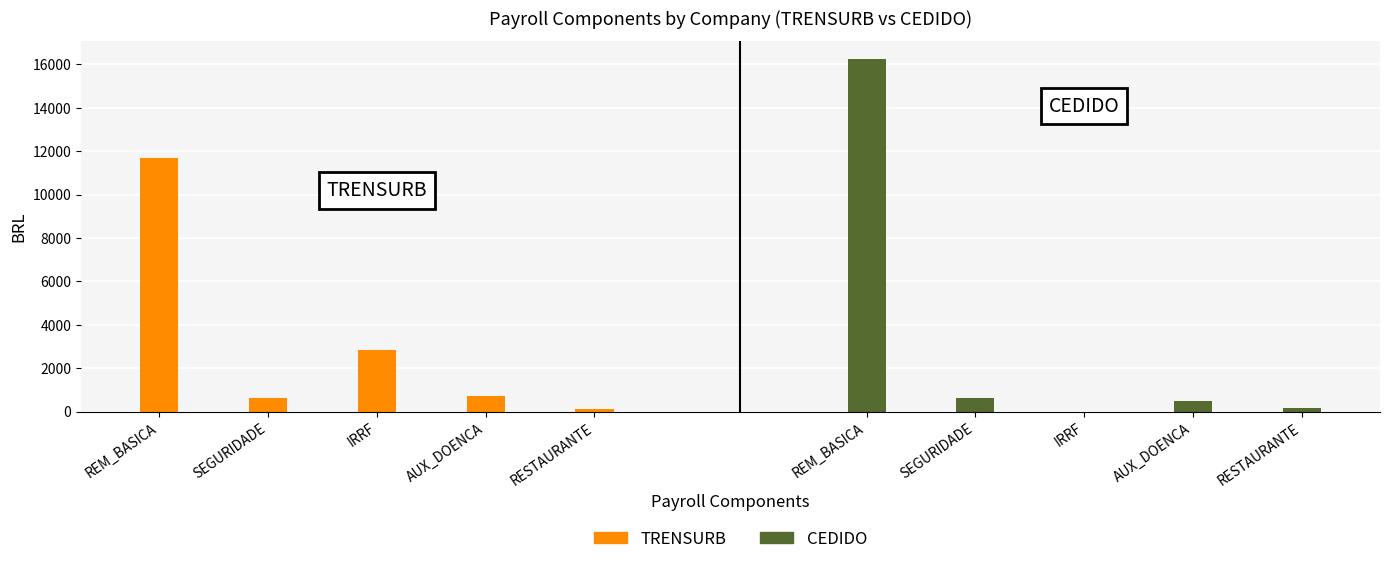

Which series has the largest range (max minus min)?

CEDIDO